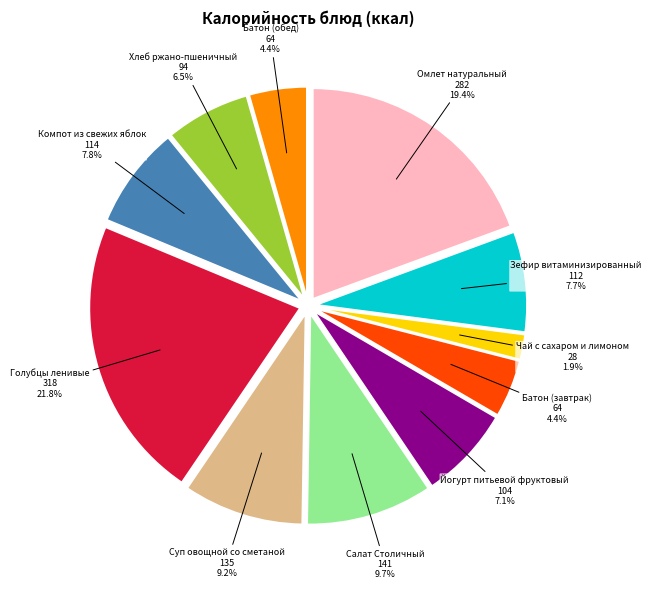

How much of the chart is everything except Чай с сахаром и лимоном?

98.1%